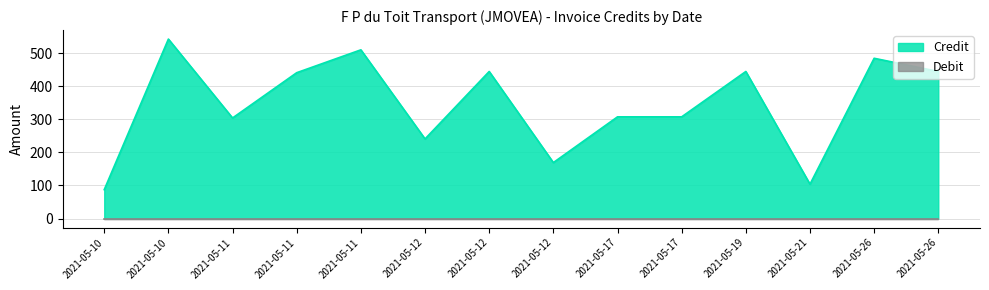

True or false: there are more than 1 points higher than both neighbors.

True